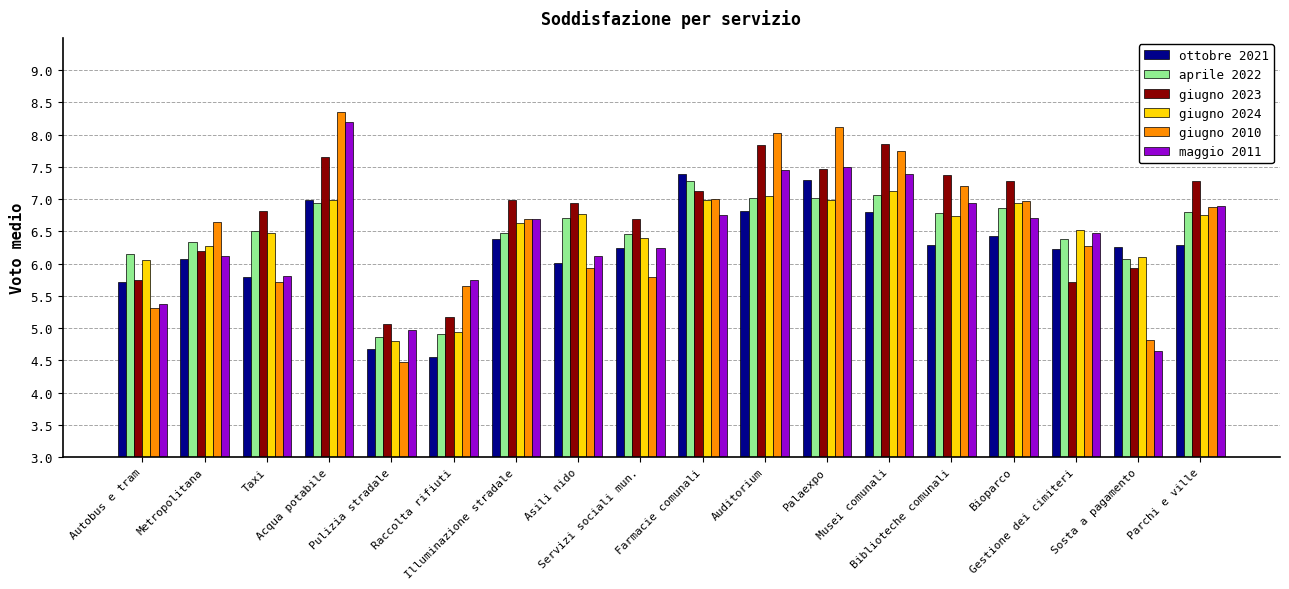

What is the label of the 10th bar from the right?

Servizi sociali mun.